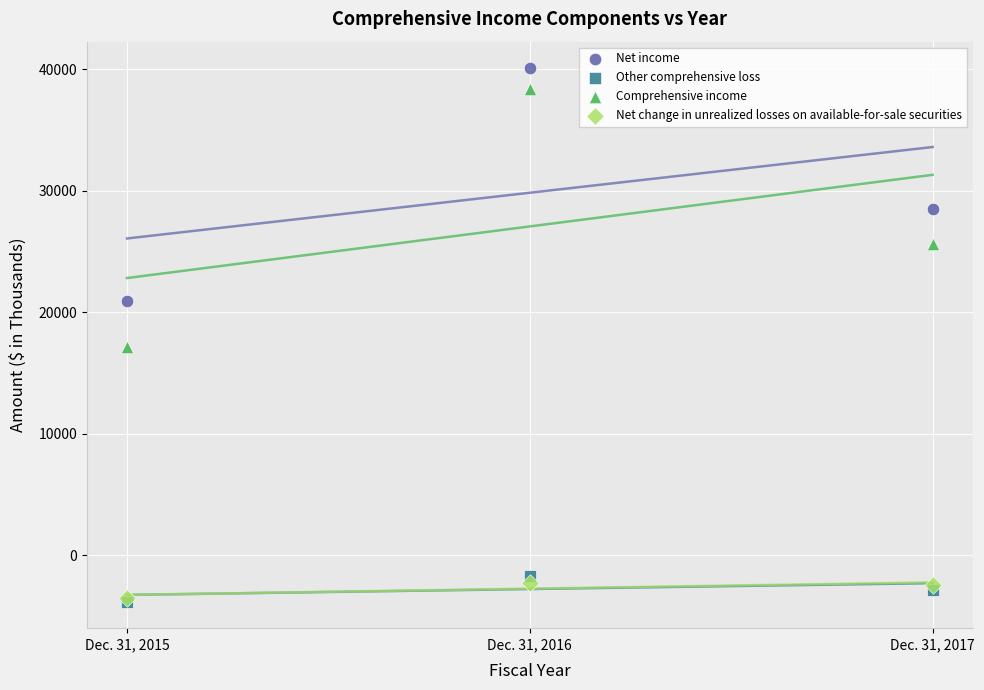

Which series reaches the maximum Y coordinate?

Net income